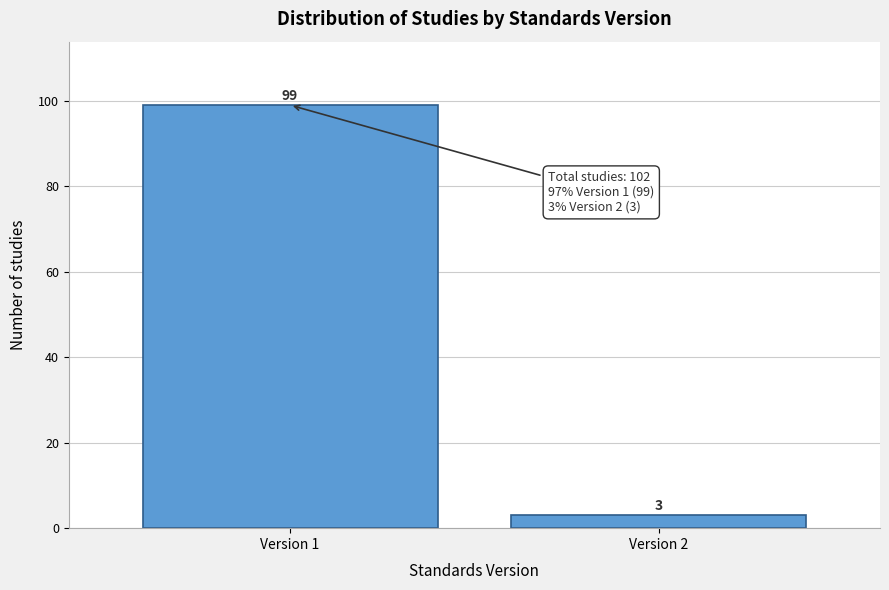

Reading left to right, list all the values displayed in this chart.

99	3